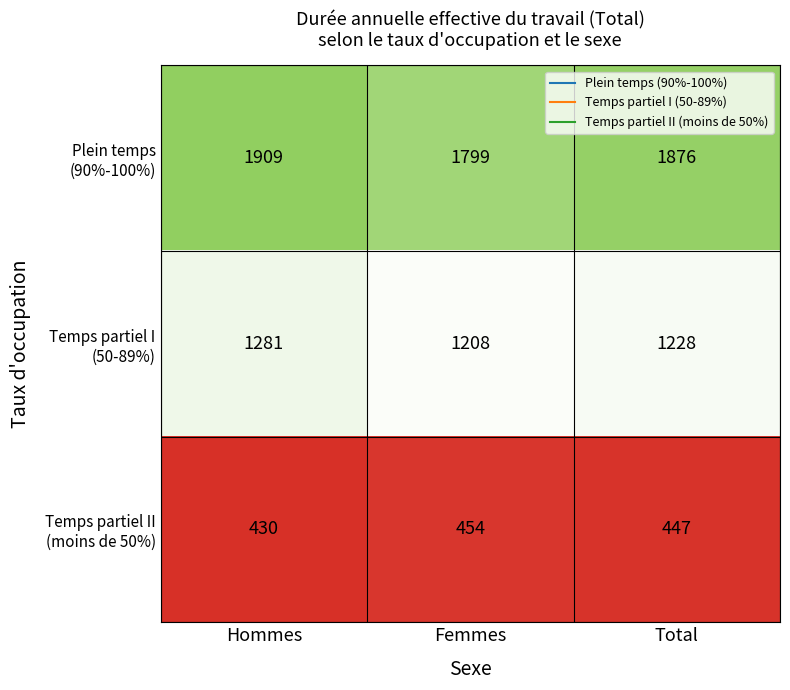

What is the maximum value shown in the chart?

1909